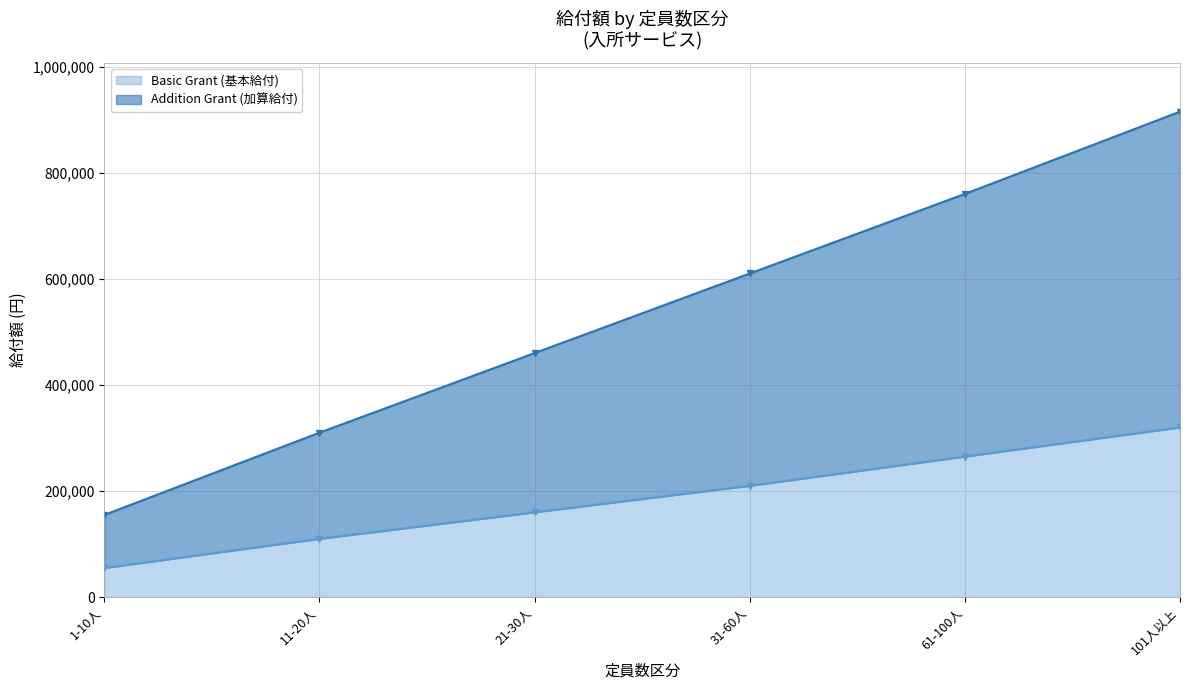

At which label does Basic Grant (基本給付) reach its minimum?

1-10人